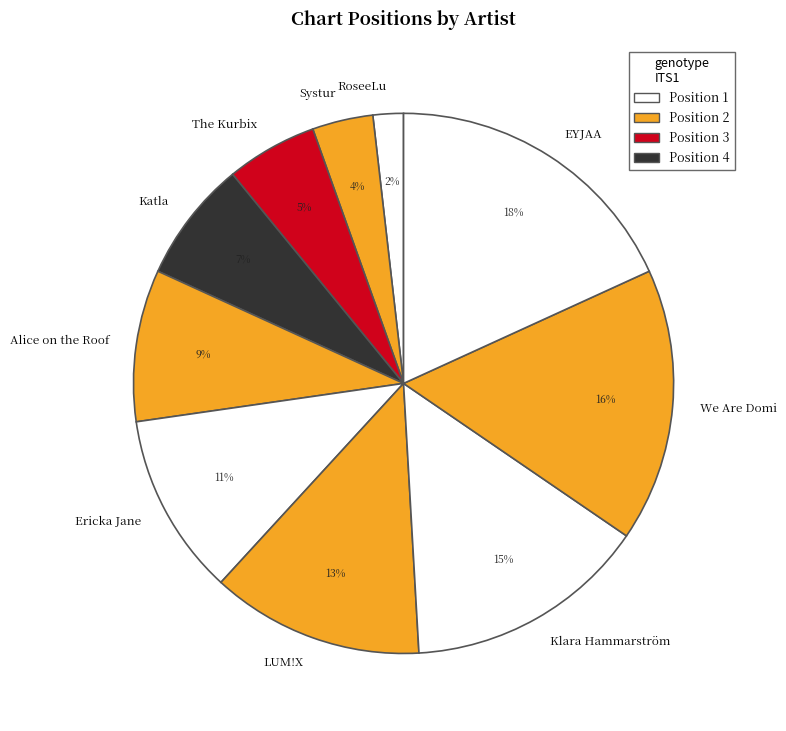

To the nearest percent, what is the combined percentage of We Are Domi and Alice on the Roof?

25%